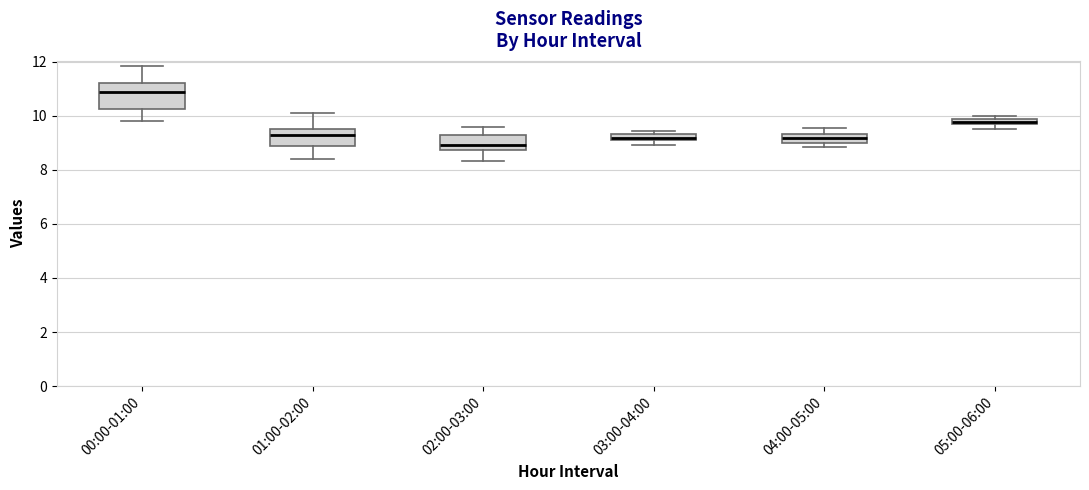

Which box is the tallest, from its lower edge to its upper edge?

00:00-01:00